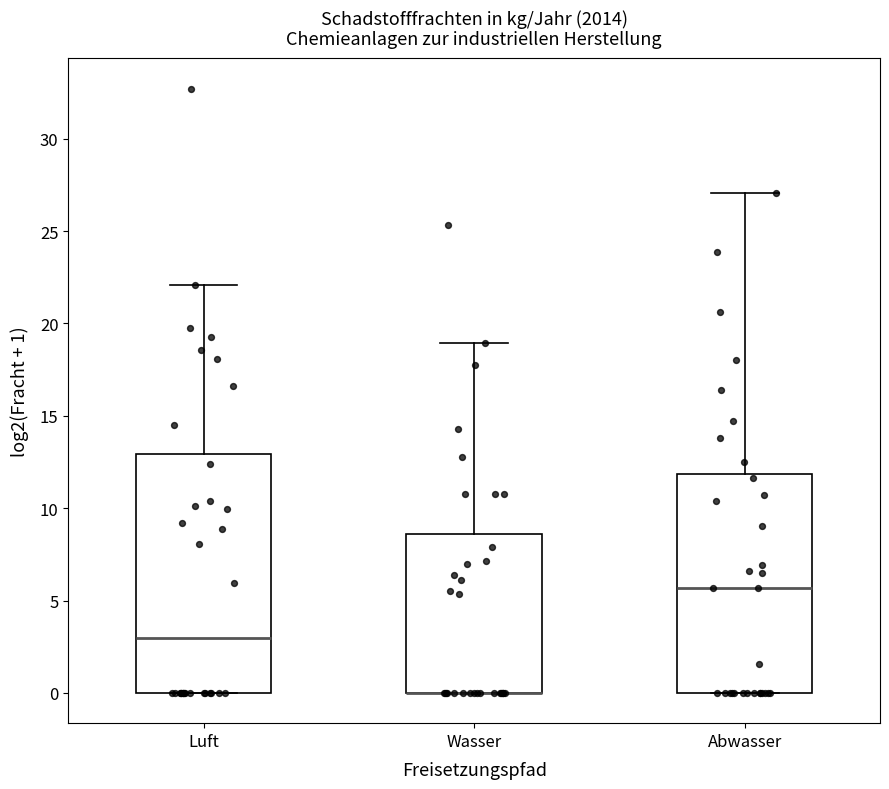

Reading left to right, read every box against the y-axis: the position of its median line, the range the box covers, and the ends of its whiskers. The values are not printed on the chart, so give them approximately, as read against the axis.

Luft: median 3.0, box 0.0 to 13.0, whiskers 0.0 to 22.0
Wasser: median 0.0 (drawn on the box's lower edge), box 0.0 to 8.5, whiskers 0.0 to 19.0
Abwasser: median 5.5, box 0.0 to 12.0, whiskers 0.0 to 27.0